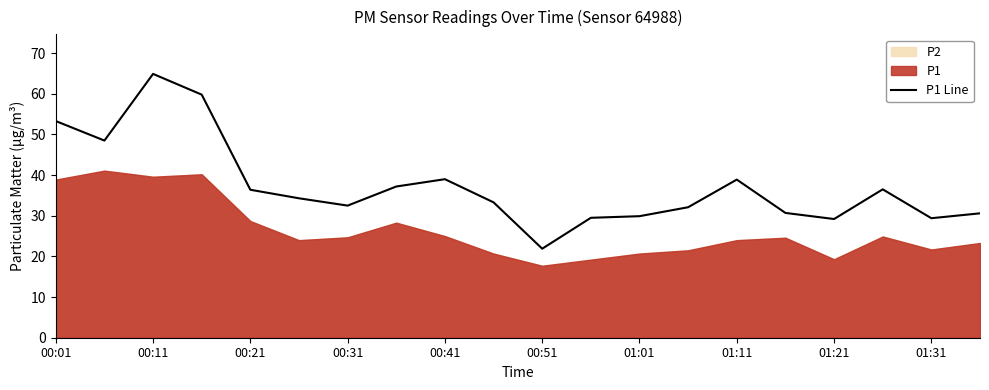

Which category has the highest value in the P1 Line series?

00:11